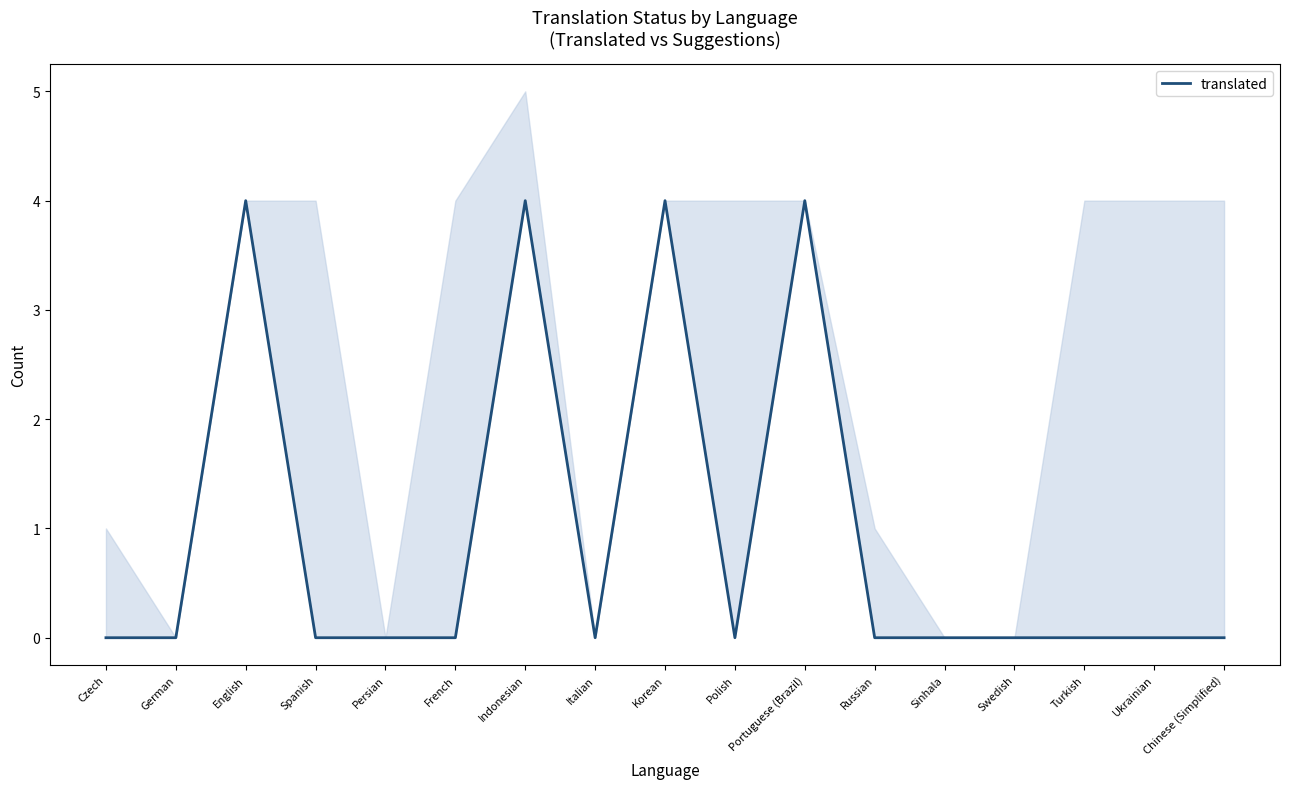

Does the chart have visible grid lines?

No